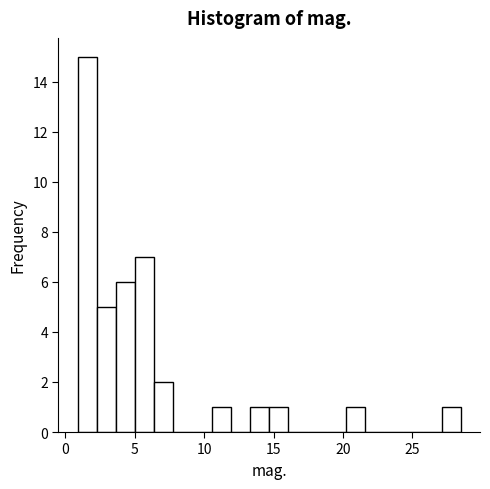

Read against the x-axis, roughly where is the centre of the tallest bar?

1.5